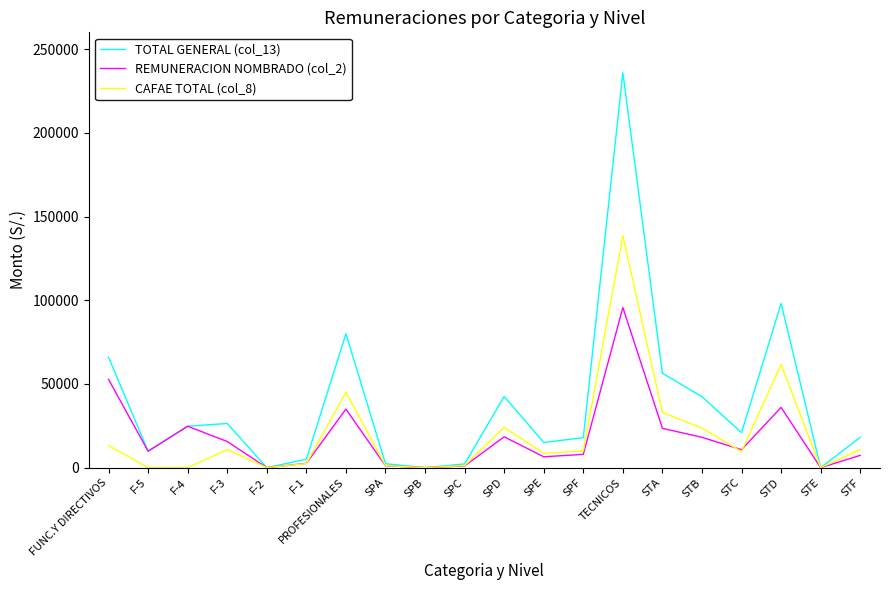

The value of REMUNERACION NOMBRADO (col_2) at PROFESIONALES is 46559.5. True or false?

False